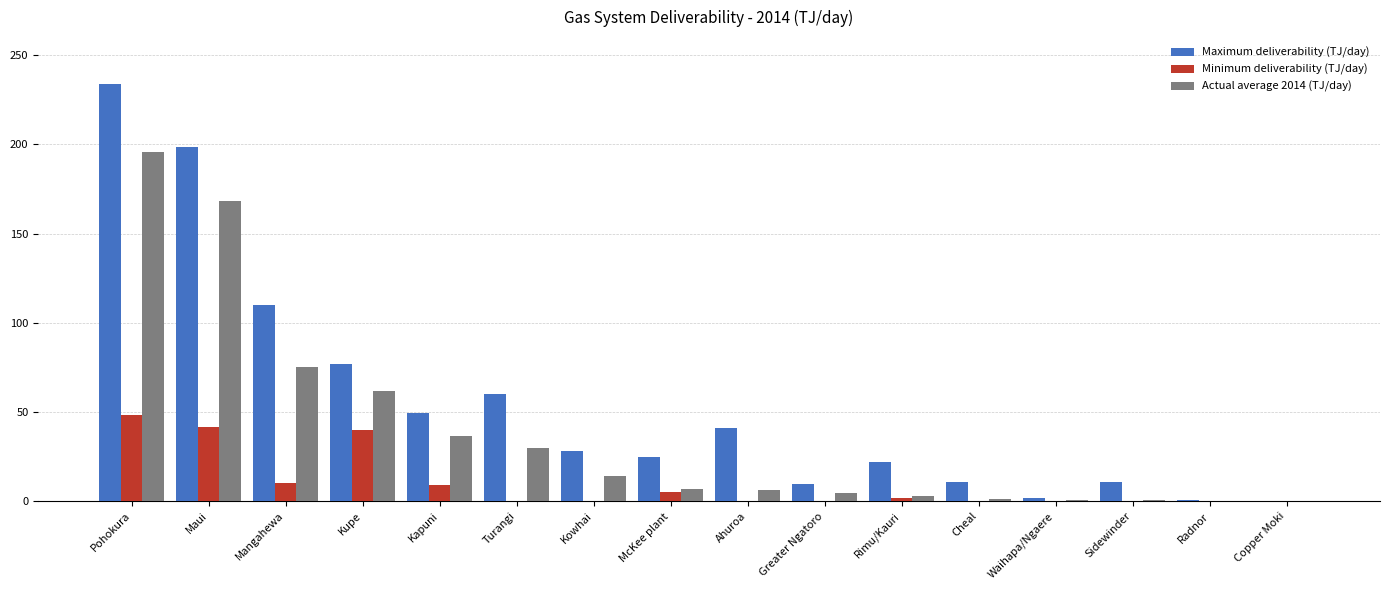

Which series changed the most between Kupe and Kapuni?

Minimum deliverability (TJ/day)